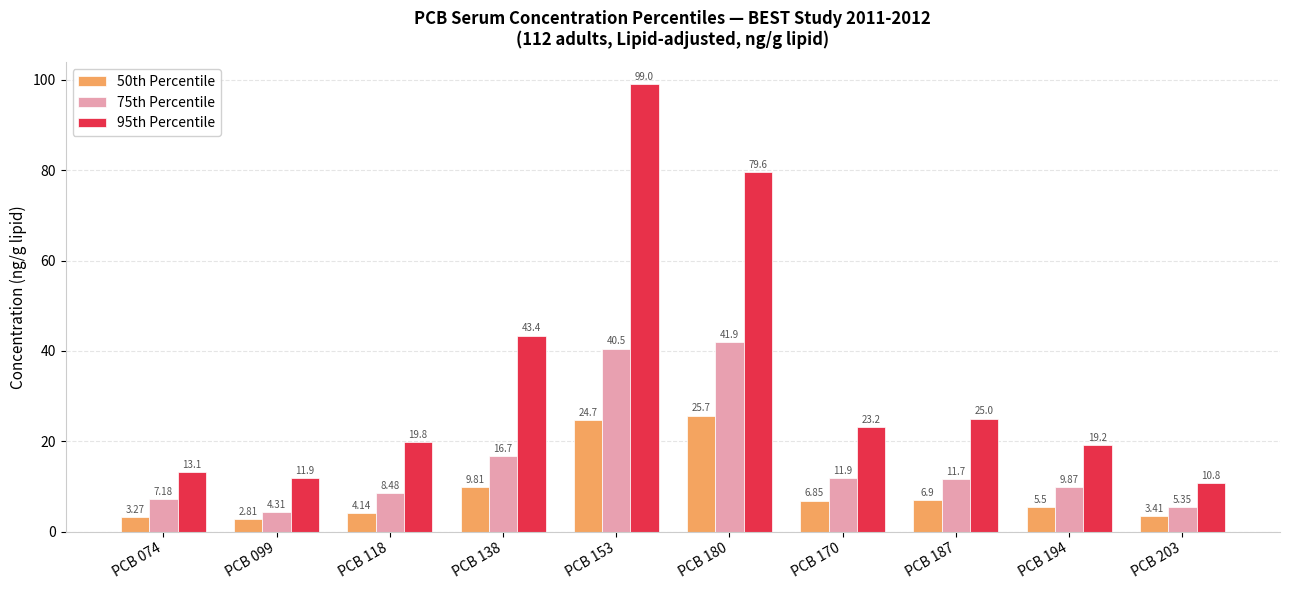

Is it true that 75th Percentile equals 11.9 at PCB 170?

True